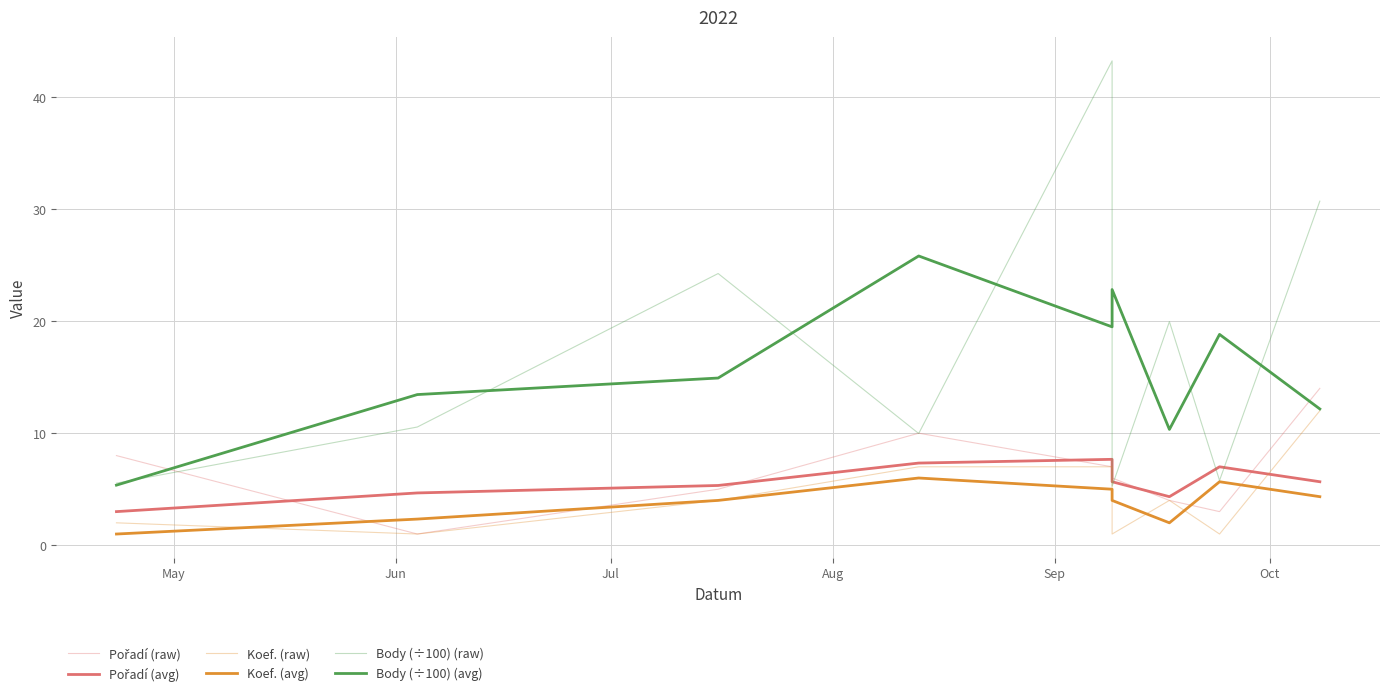

Is this an area chart (filled region under the line)?

No